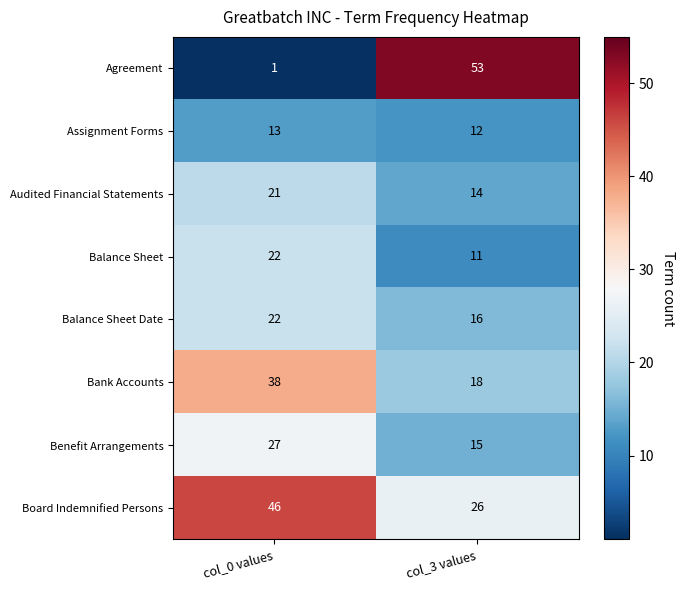

At which label is Audited Financial Statements closest to 17?

col_3 values